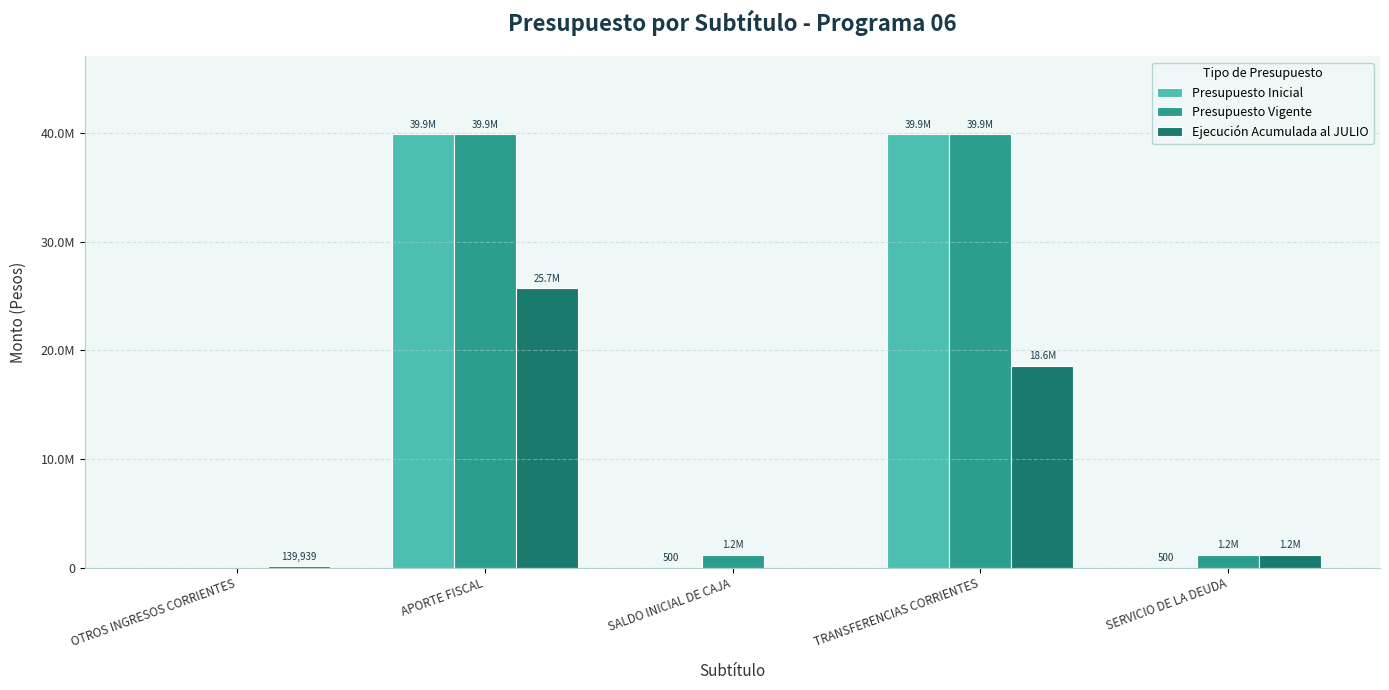

What are all the series names shown in the legend?

Presupuesto Inicial, Presupuesto Vigente, Ejecución Acumulada al JULIO